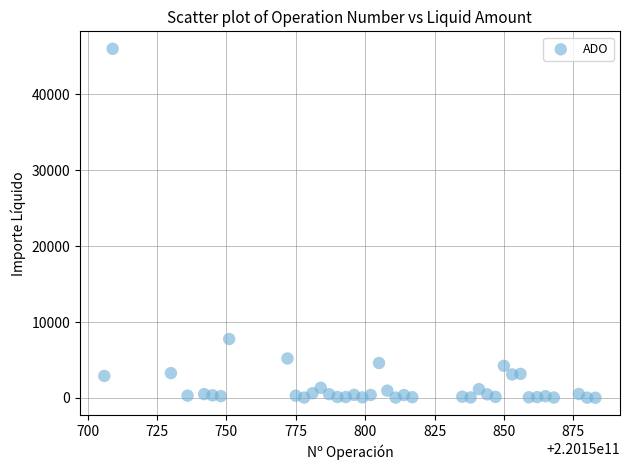

What is the range of Y values (max minus min)?

45988.9